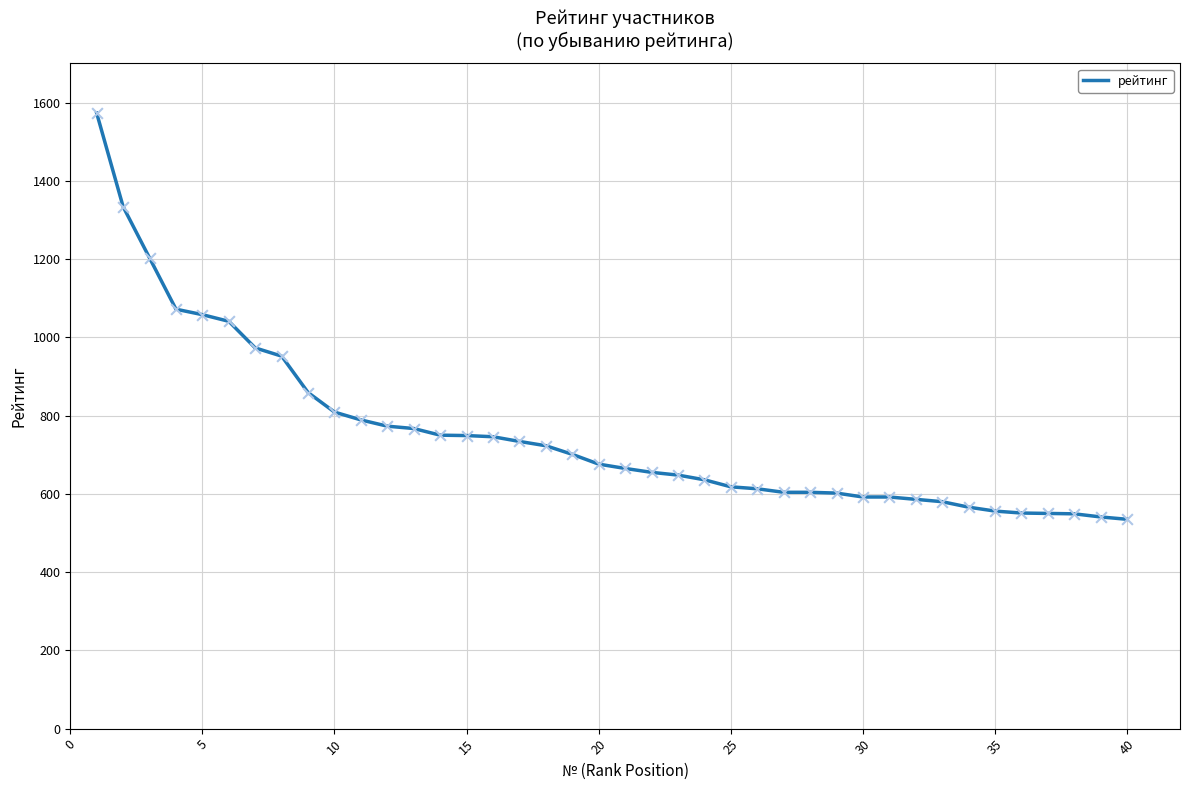

What is the greatest value displayed?

1573